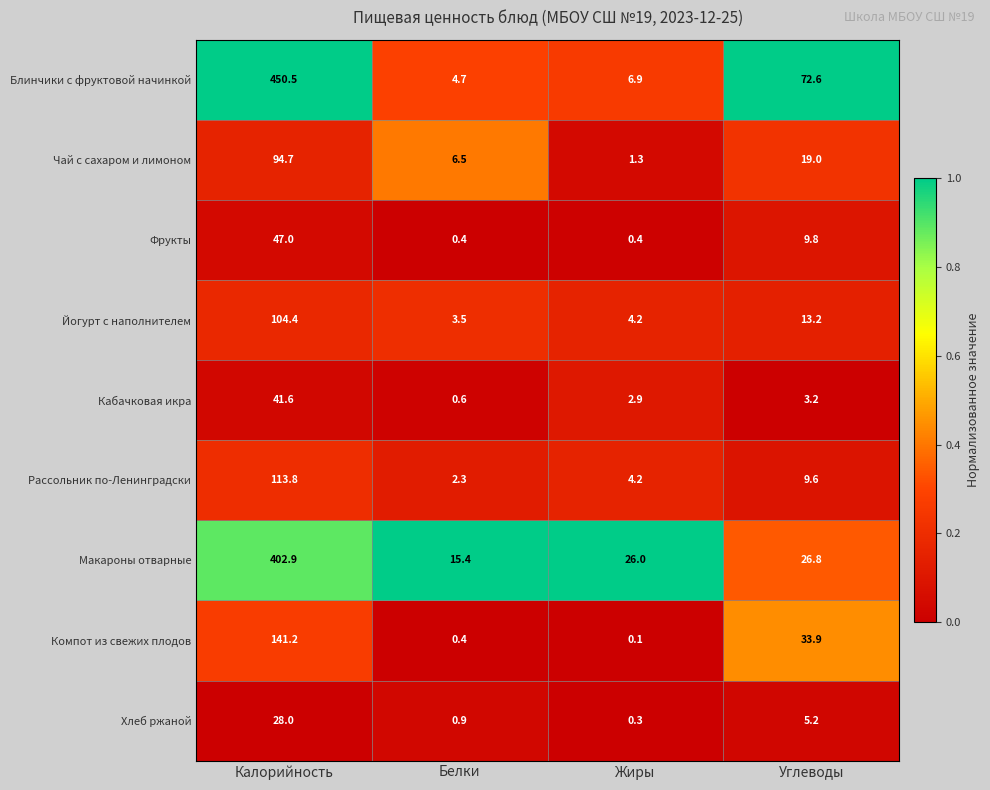

Rank the series at Углеводы from lowest to highest value.

Кабачковая икра, Хлеб ржаной, Рассольник по-Ленинградски, Фрукты, Йогурт с наполнителем, Чай с сахаром и лимоном, Макароны отварные, Компот из свежих плодов, Блинчики с фруктовой начинкой